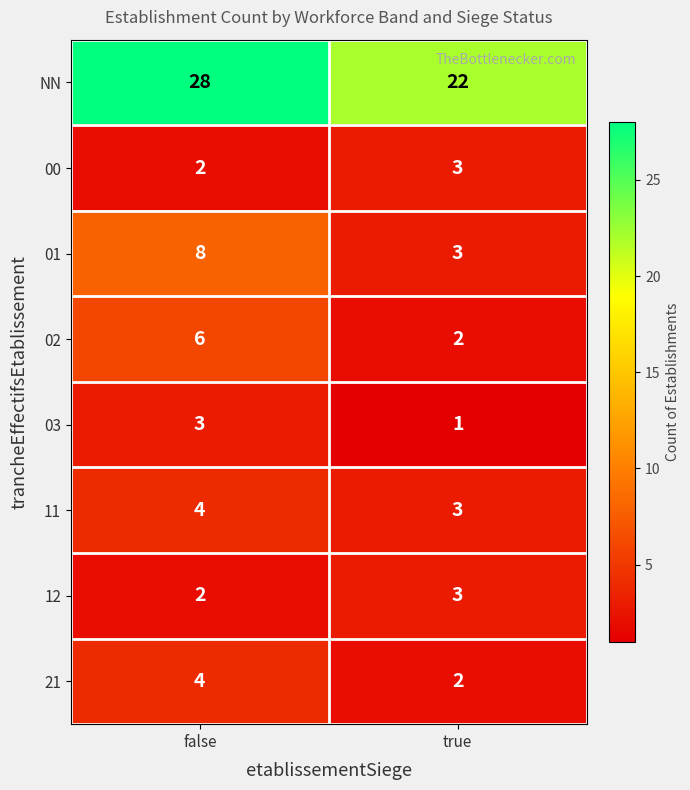

Which category has the lowest value across all series?

true